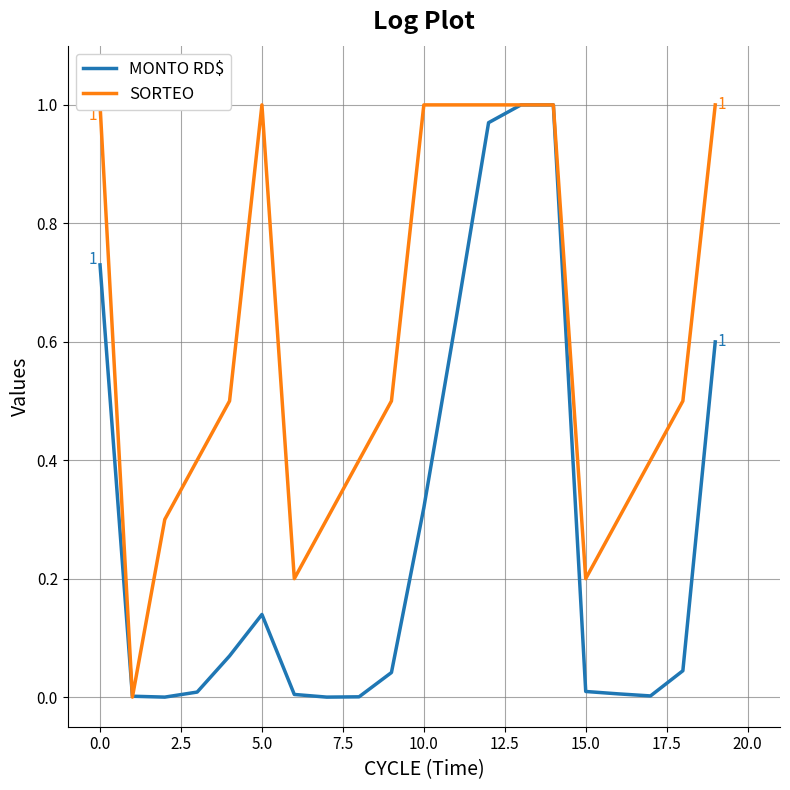

Between 22.5 and 2.5, which is larger?

22.5